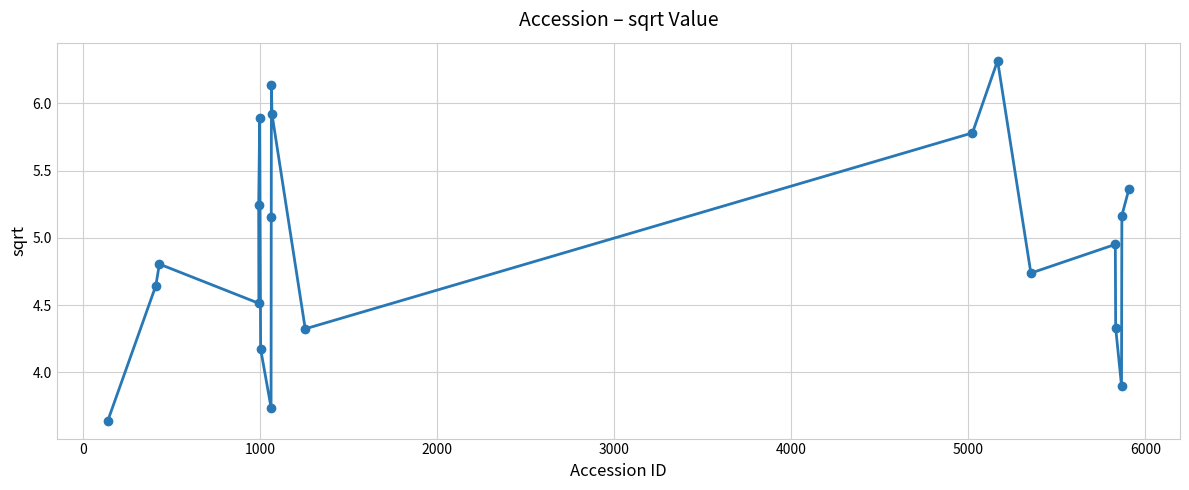

What is the value of the 11th point from the left?

5.9